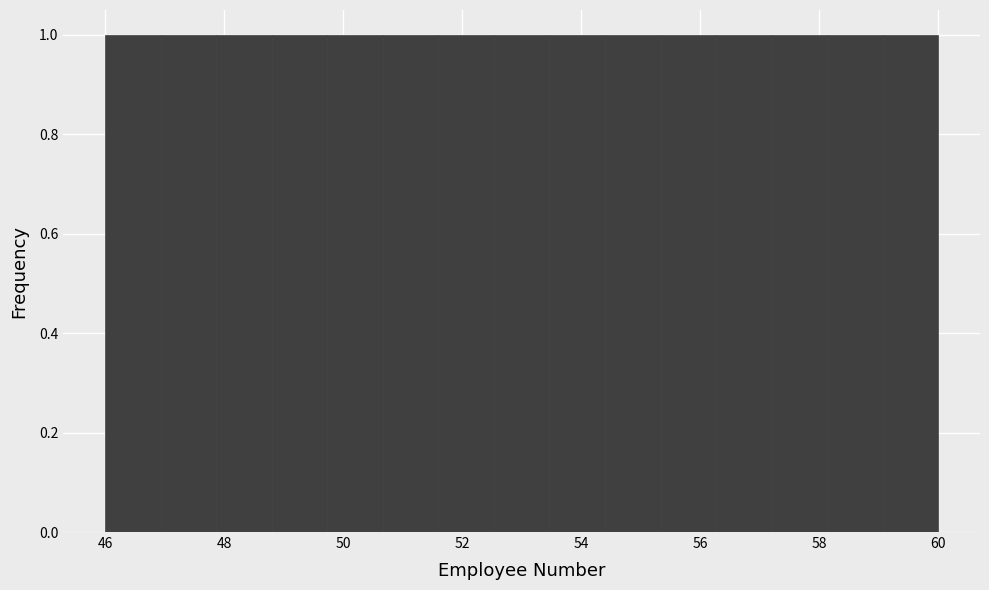

Reading left to right, transcribe this chart: for each bar, give the range it covers on the x-axis and its height. Neither the bar edges nor the heights are printed on the chart, so give them approximately, as read against the axes.

46.0 to 47.0: 1
47.0 to 47.8: 1
47.8 to 48.8: 1
48.8 to 49.8: 1
49.8 to 50.6: 1
50.6 to 51.6: 1
51.6 to 52.6: 1
52.6 to 53.4: 1
53.4 to 54.4: 1
54.4 to 55.4: 1
55.4 to 56.2: 1
56.2 to 57.2: 1
57.2 to 58.2: 1
58.2 to 59.0: 1
59.0 to 60.0: 1